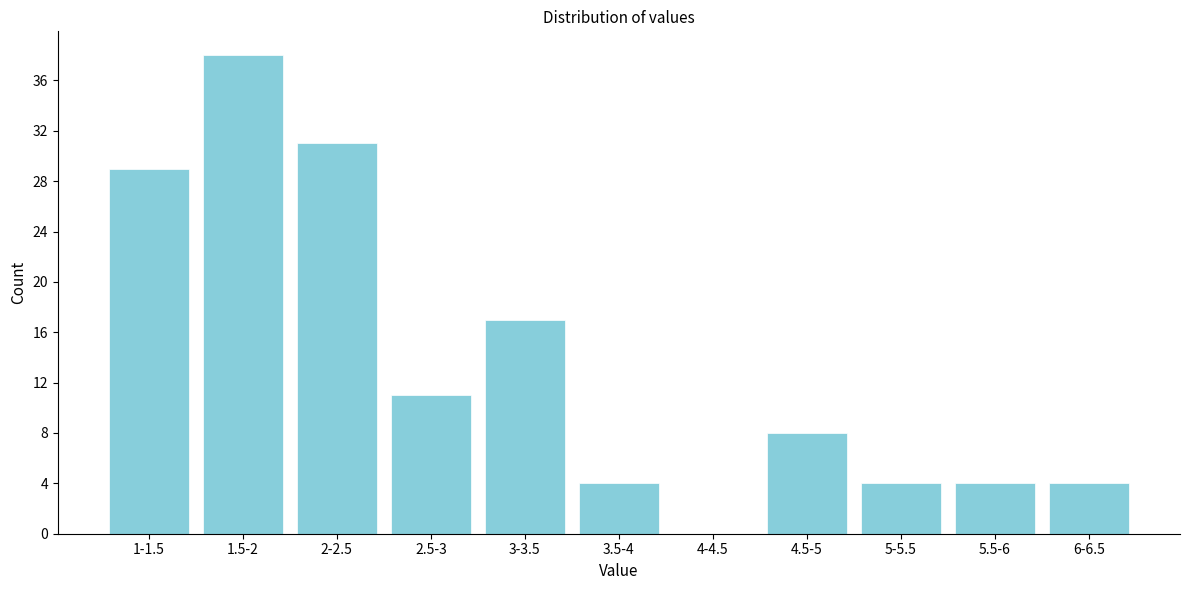

Reading left to right, what are all the values shown in this chart?

1-1.5=29	1.5-2=38	2-2.5=31	2.5-3=11	3-3.5=17	3.5-4=4	4-4.5=0	4.5-5=8	5-5.5=4	5.5-6=4	6-6.5=4